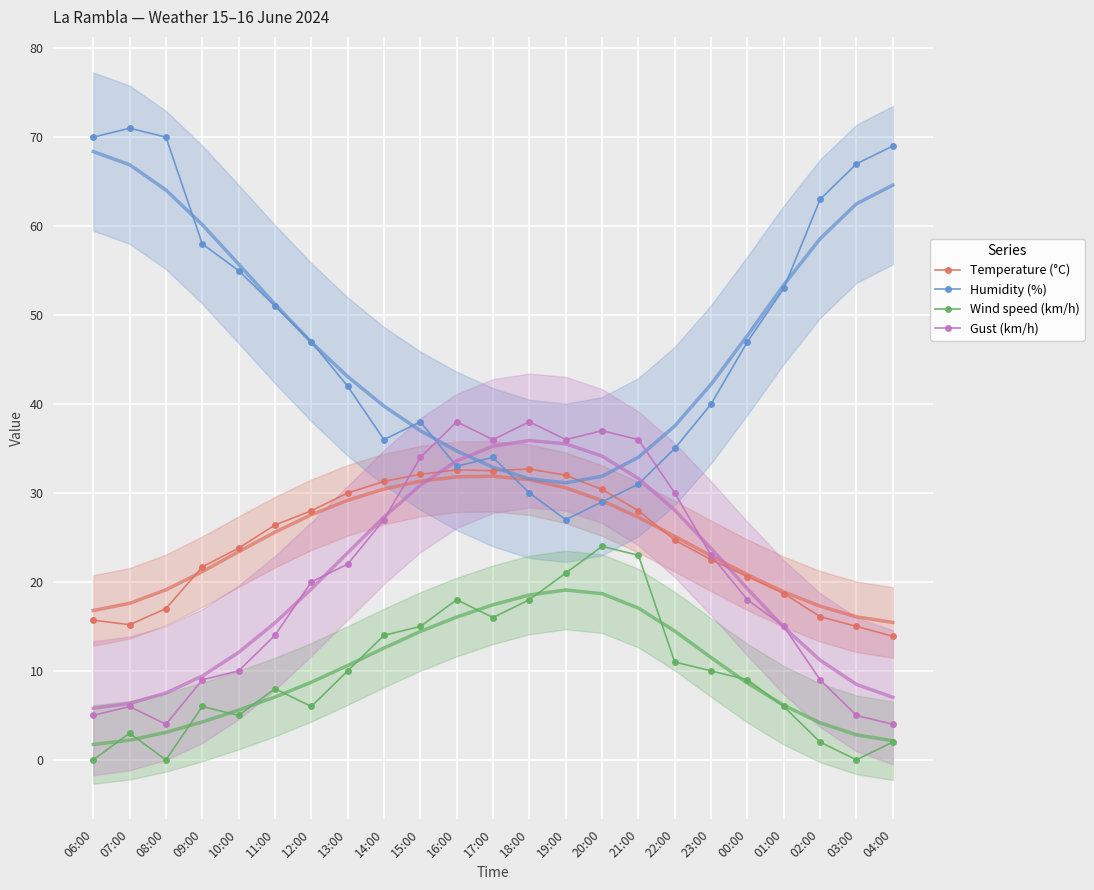

What is the spread (max minus min) of values at 18:00?

20.0